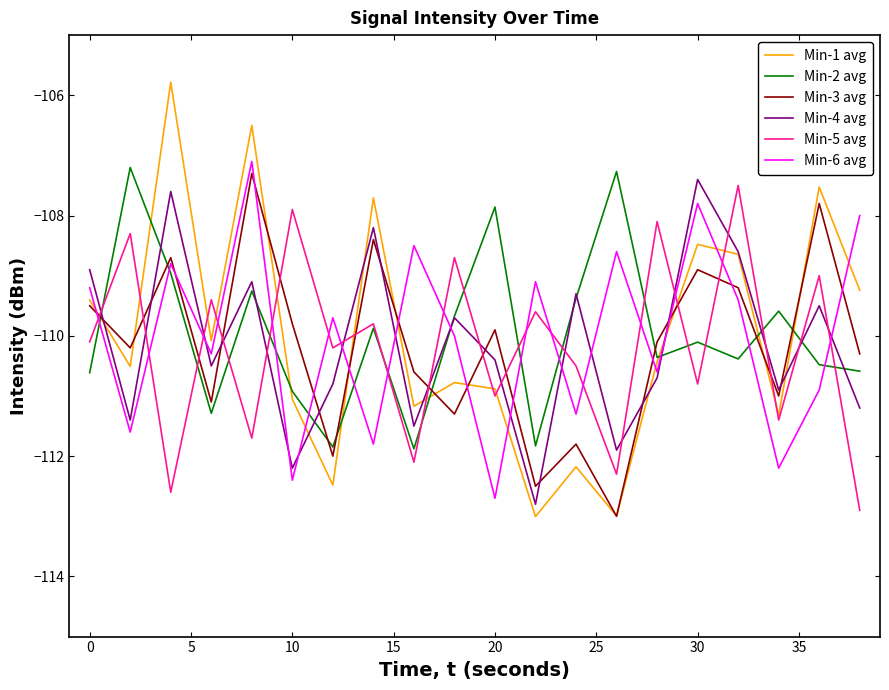

Which series ends up on top after the final intersection of Min-6 avg and Min-4 avg?

Min-6 avg